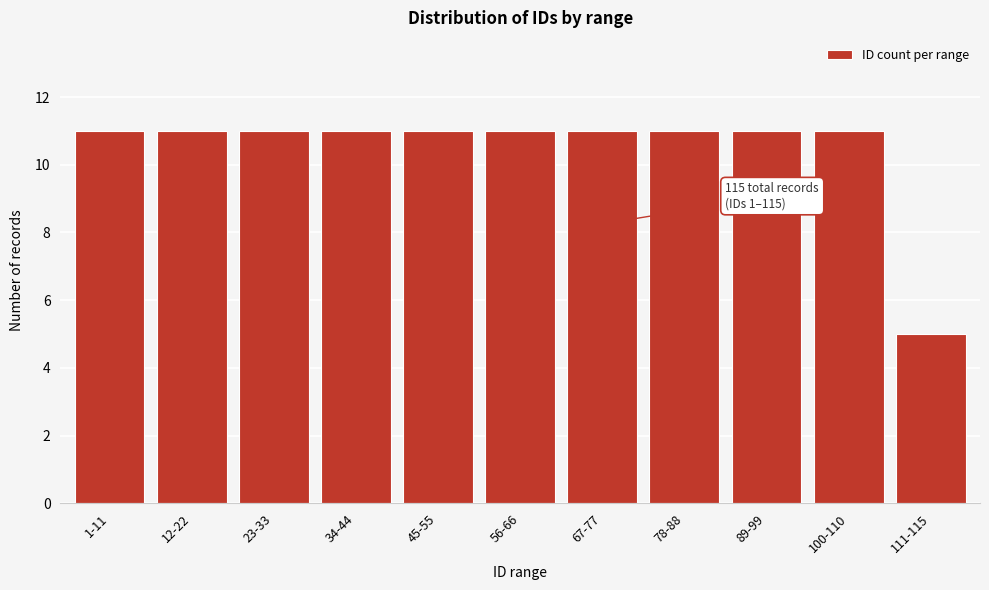

Reading left to right, what are all the values shown in this chart?

11	11	11	11	11	11	11	11	11	11	5